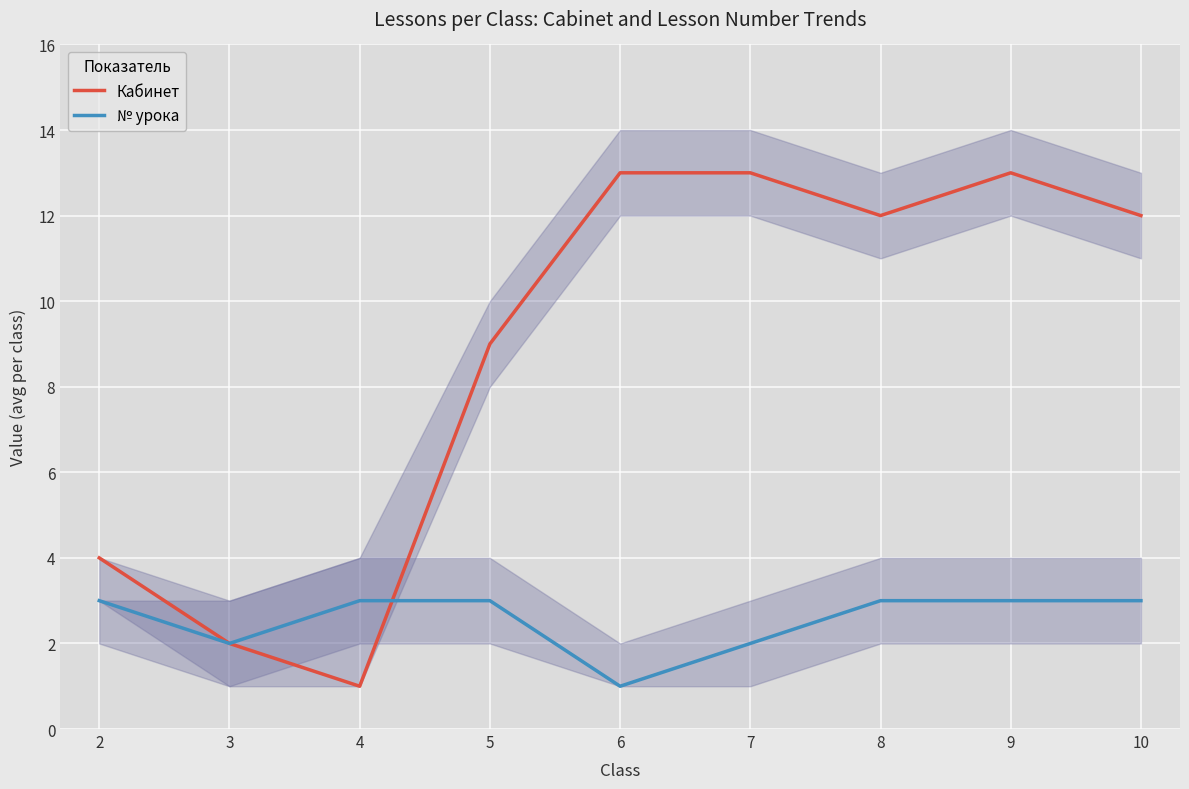

List the series in order of their overall mean, lowest first.

№ урока, Кабинет